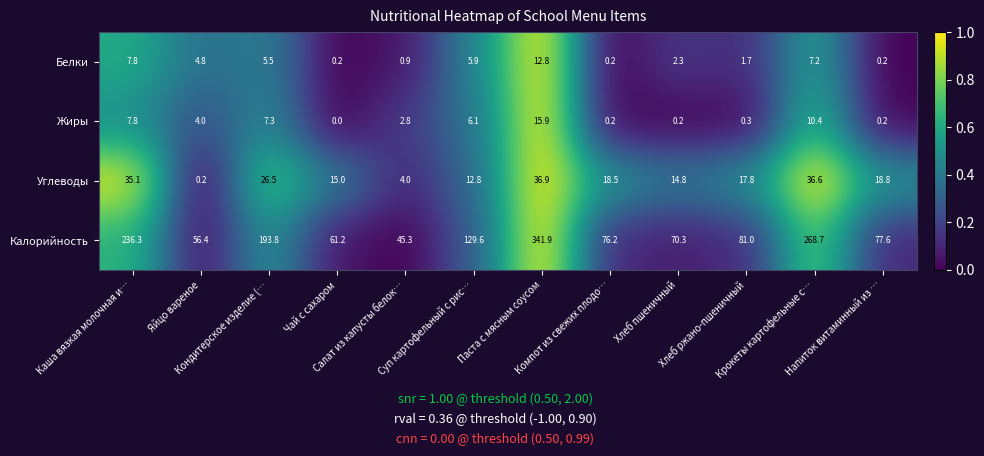

Which series has the largest range (max minus min)?

Калорийность